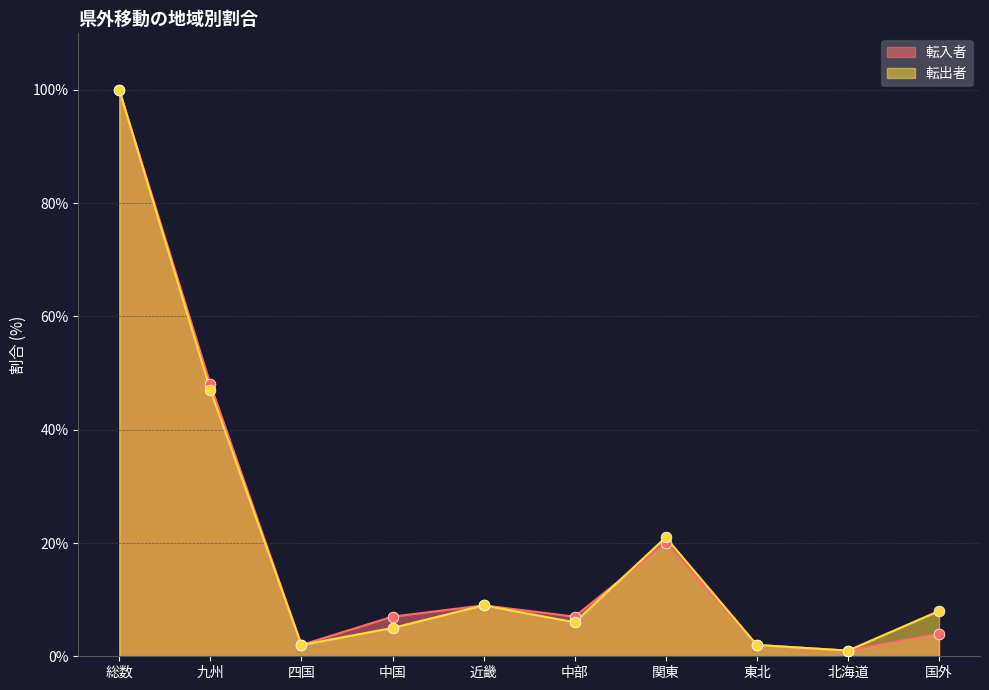

Which series has the largest Y range (max minus min)?

転入者